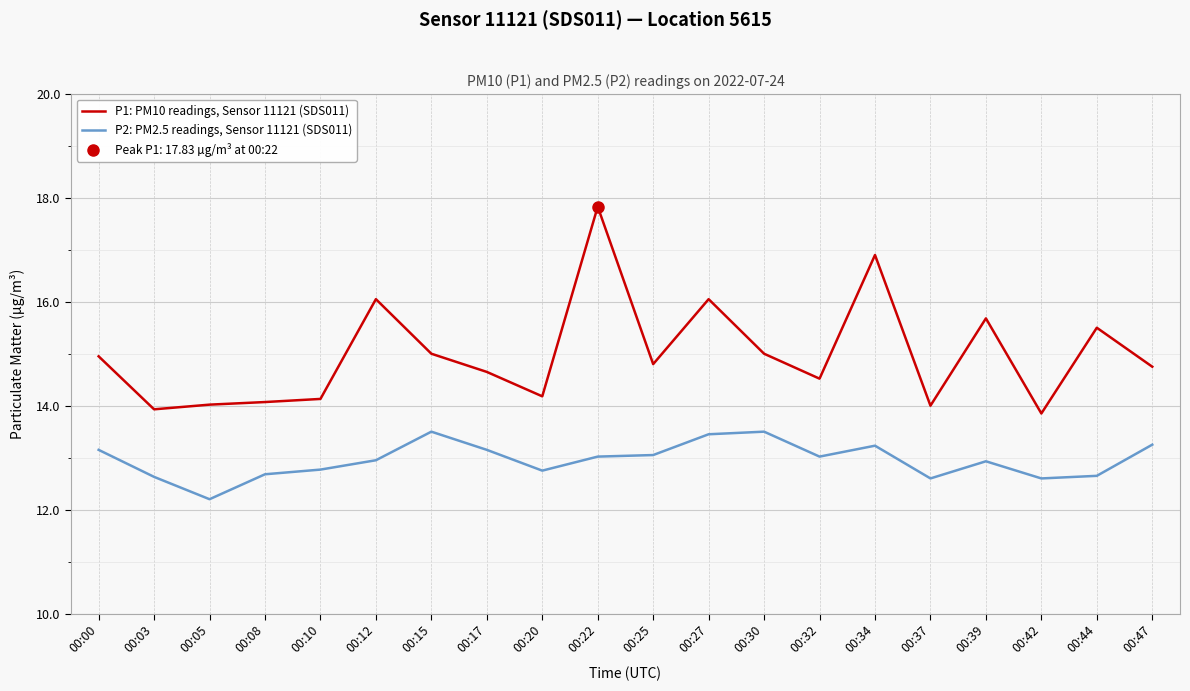

What is the difference between the highest and lowest values at 00:44?

2.8